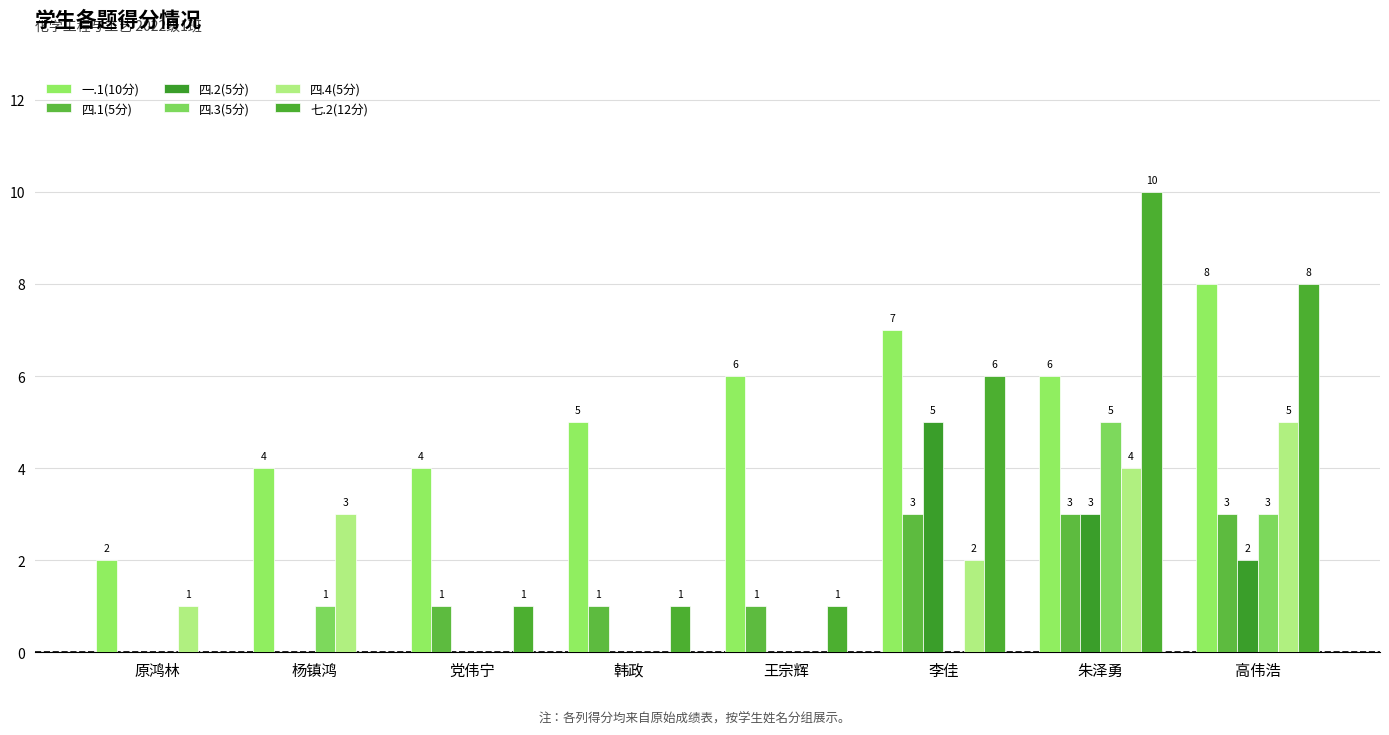

Which series has the largest total across all categories?

一.1(10分)